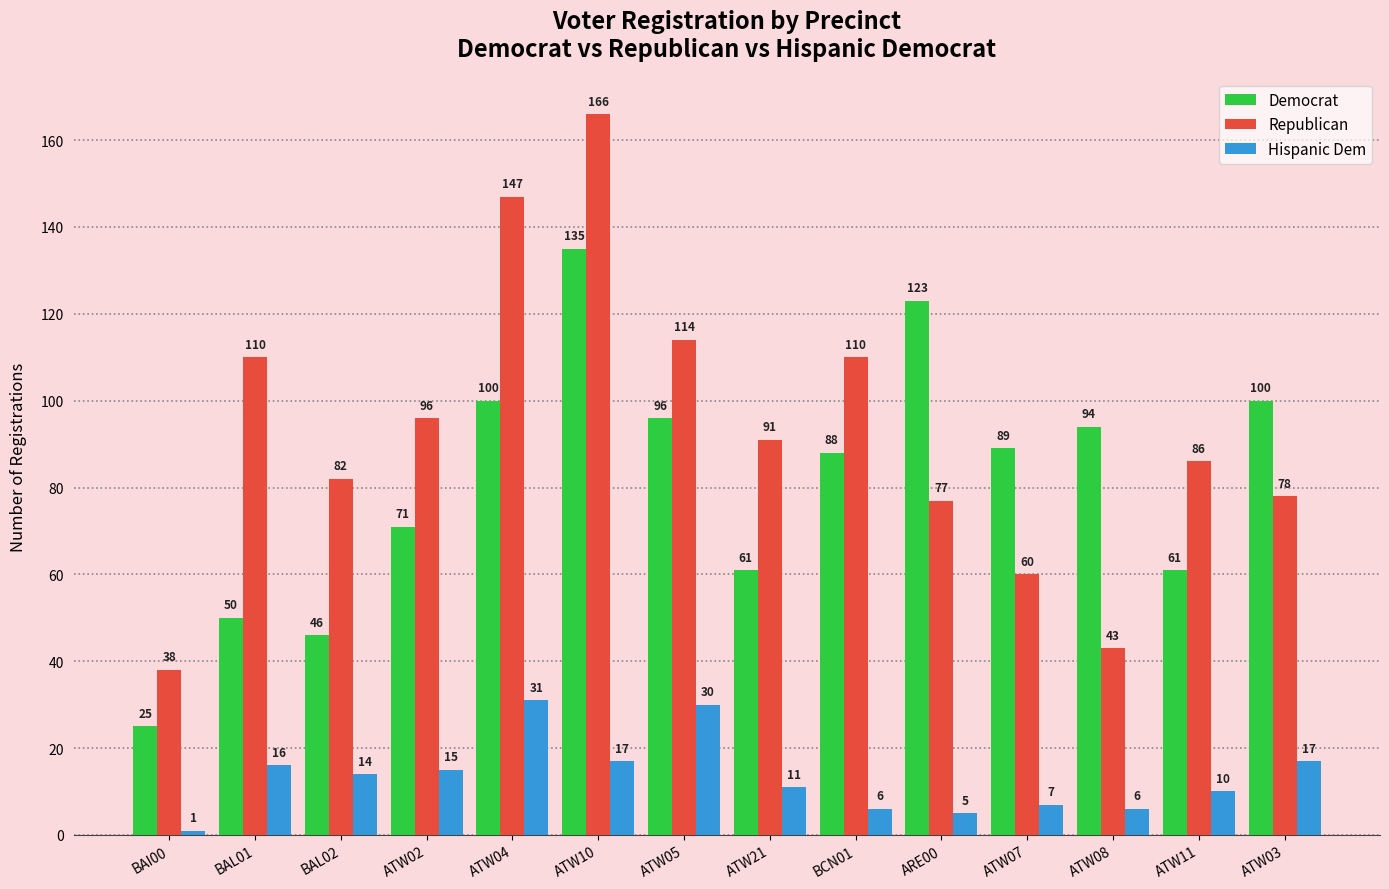

What are all the series names shown in the legend?

Democrat, Republican, Hispanic Dem